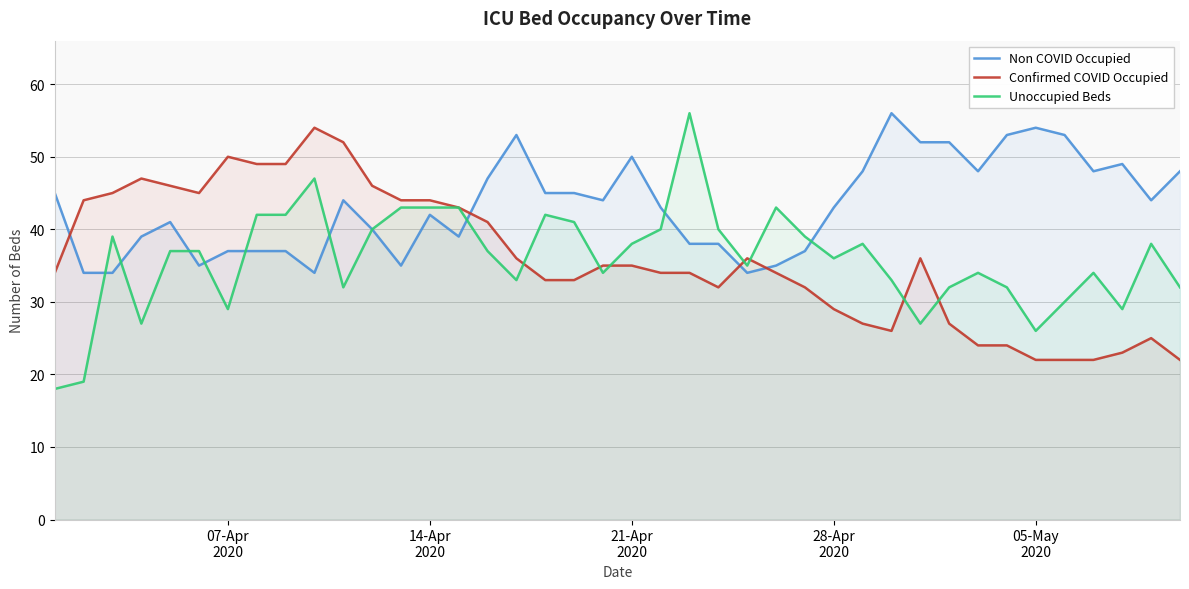

What is the minimum value shown in the chart?

18